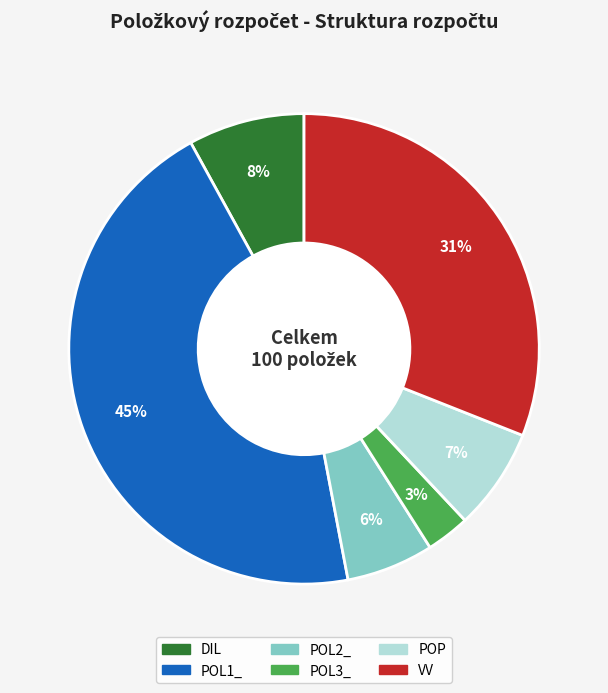

What percentage is the DIL slice, to the nearest percent?

8%